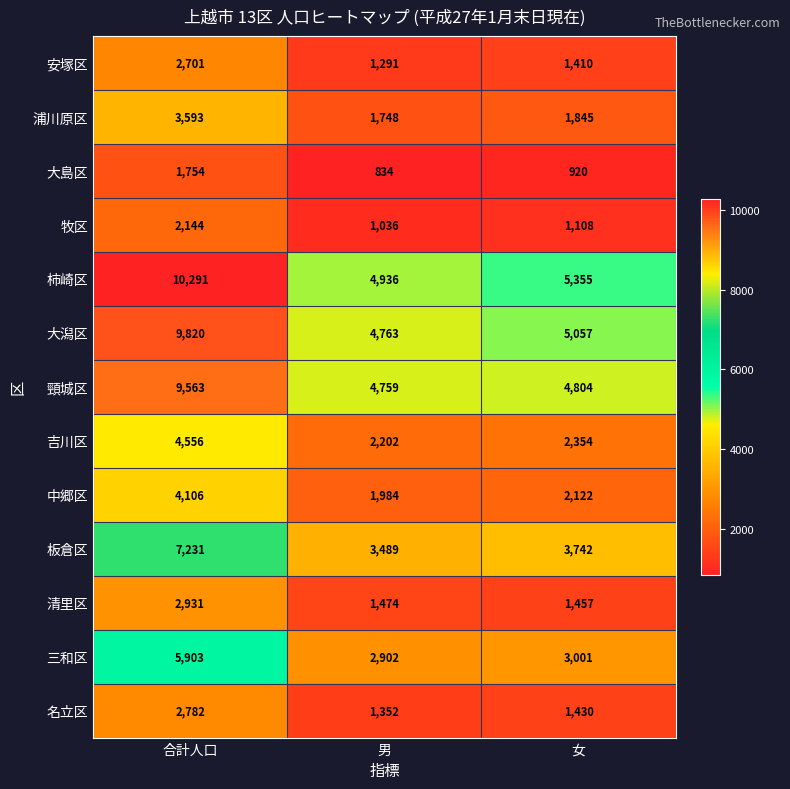

How many data points does each series have?

3